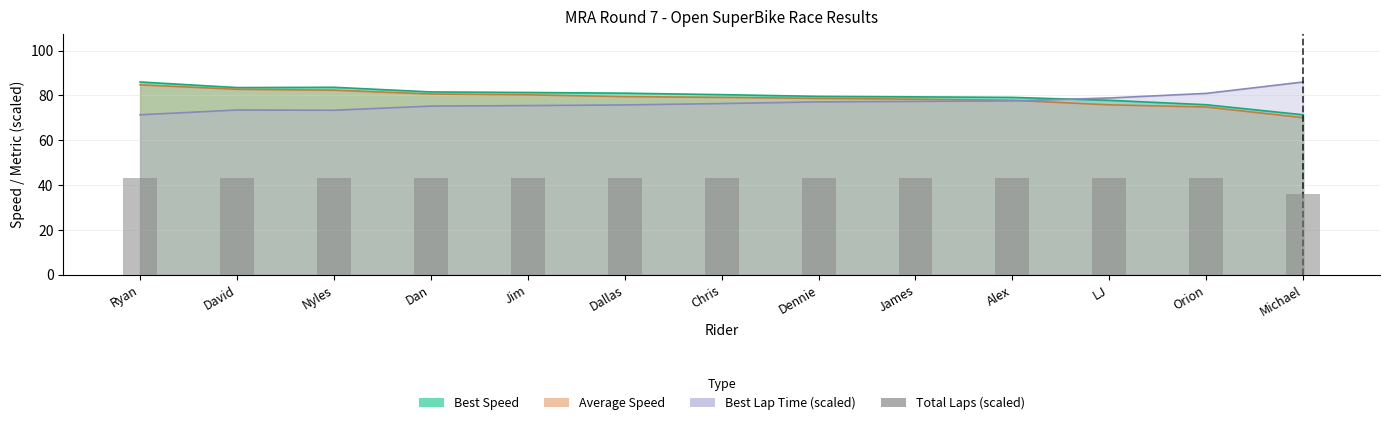

Is it true that the value at David is 43.0?

True